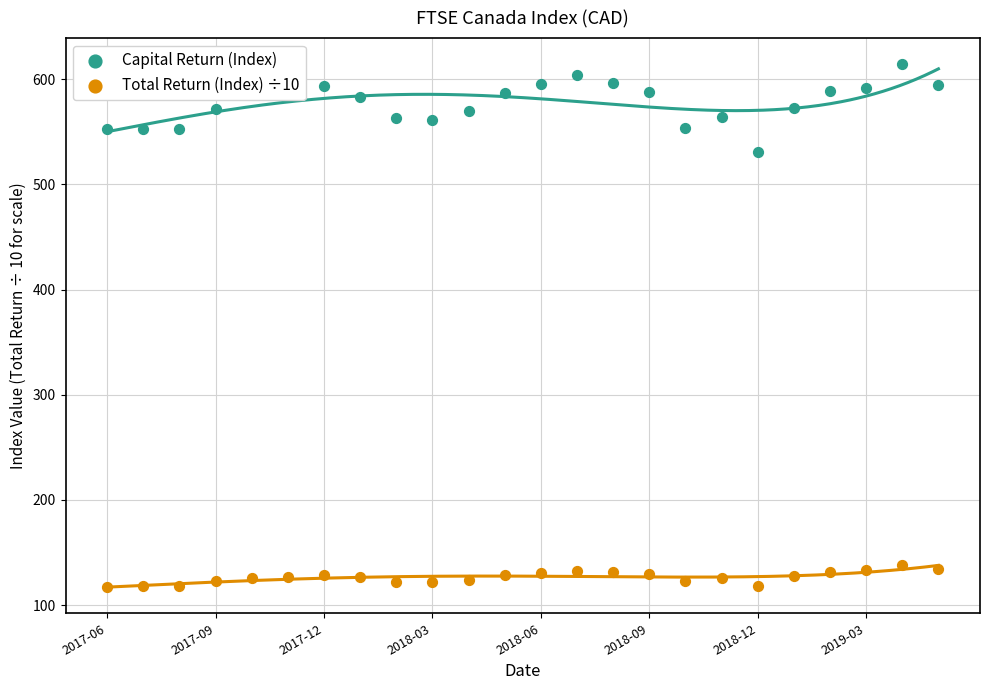

What are all the series names shown in the legend?

Capital Return (Index), Total Return (Index) ÷10